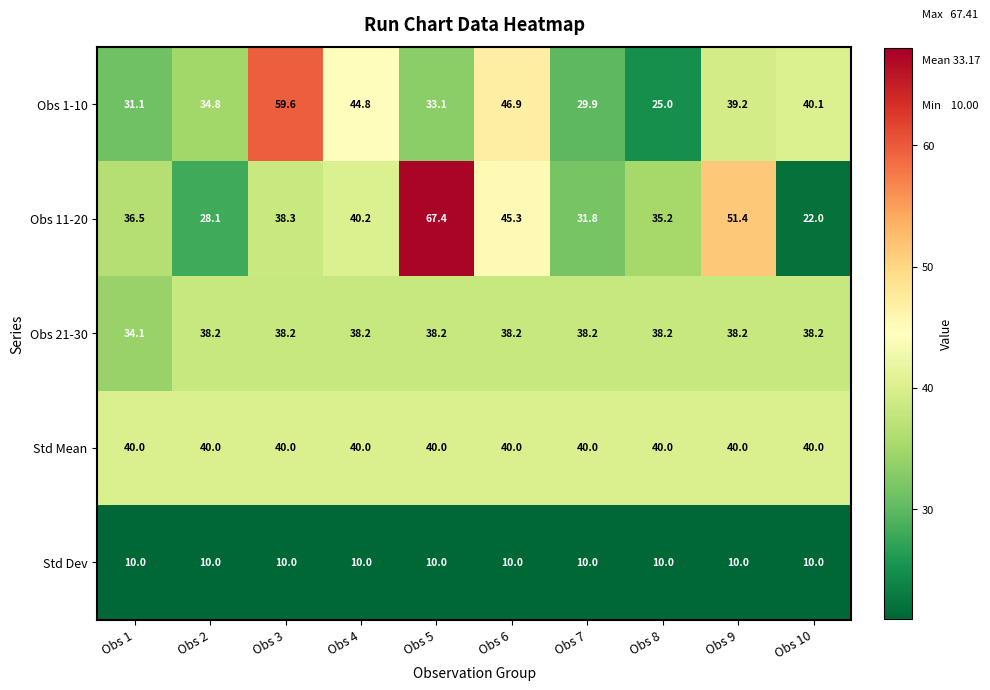

What is the average value of the Obs 11-20 series?

39.6